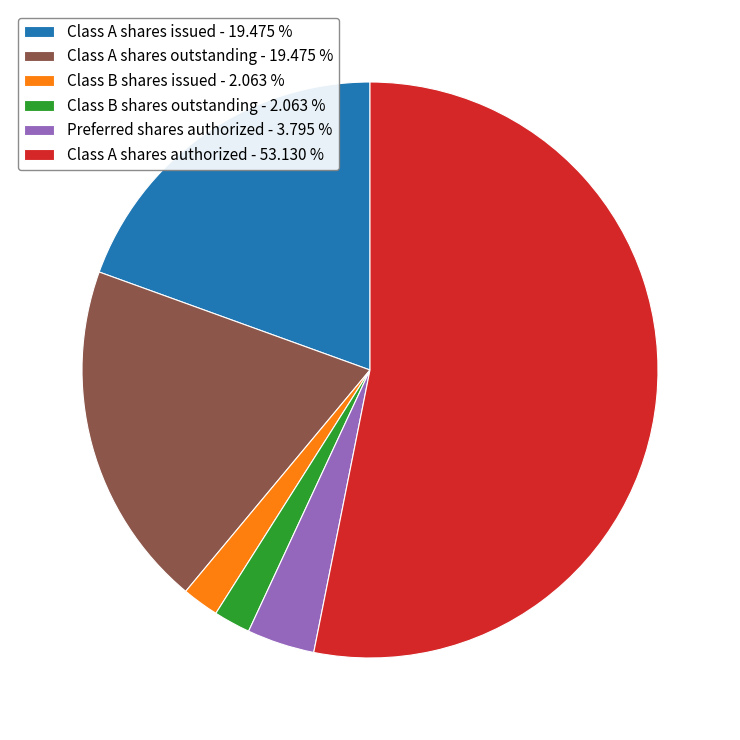

Between Class B shares issued - 2.063 % and Preferred shares authorized - 3.795 %, which is larger?

Preferred shares authorized - 3.795 %